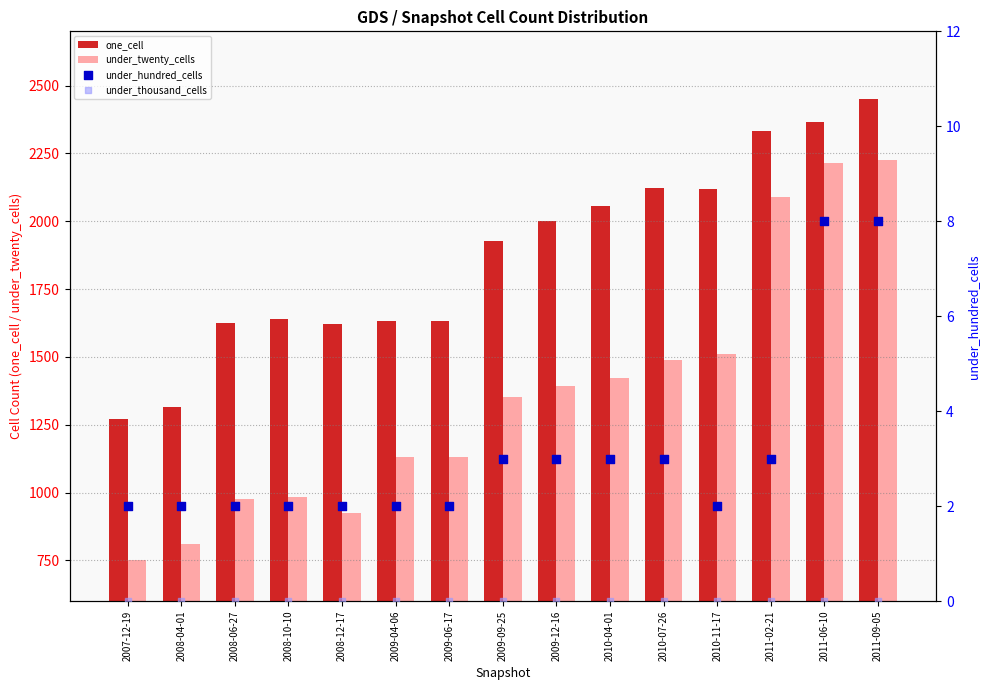

Which series reaches the maximum Y coordinate?

one_cell